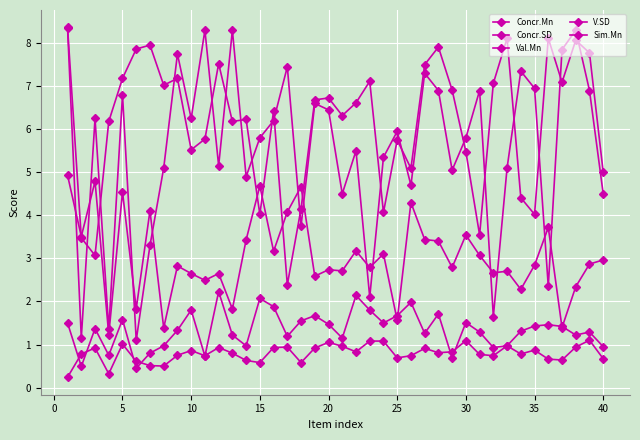

Reading left to right, what are all the values shown in this chart?

Concr.Mn: 4.9	3.5	4.8	1.2	4.5	1.8	4.1	1.4	2.8	2.6	2.5	2.6	1.8	3.4	4.7	3.2	4.1	4.7	2.6	2.7	2.7	3.2	2.8	3.1	1.6	4.3	3.4	3.4	2.8	3.5	3.1	2.7	2.7	2.3	2.8	3.7	1.4	2.3	2.9	3.0
Concr.SD: 0.2	0.8	0.9	0.3	1.0	0.6	0.5	0.5	0.8	0.9	0.7	0.9	0.8	0.6	0.6	0.9	0.9	0.6	0.9	1.1	1.0	0.8	1.1	1.1	0.7	0.7	0.9	0.8	0.8	1.1	0.8	0.7	1.0	0.8	0.9	0.7	0.6	0.9	1.1	0.7
Val.Mn: 8.3	1.1	6.2	1.4	6.8	1.1	3.3	5.1	7.8	6.2	8.3	5.2	8.3	4.9	5.8	6.2	7.5	3.8	6.6	6.5	4.5	5.5	2.1	5.3	6.0	4.7	7.3	6.9	5.0	5.8	6.9	1.6	5.1	7.3	7.0	2.4	7.8	8.3	6.9	4.5
V.SD: 1.5	0.5	1.4	0.8	1.6	0.5	0.8	1.0	1.3	1.8	0.7	2.2	1.2	1.0	2.1	1.9	1.2	1.6	1.7	1.5	1.1	2.1	1.8	1.5	1.7	2.0	1.3	1.7	0.7	1.5	1.3	0.9	1.0	1.3	1.4	1.5	1.4	1.2	1.3	0.9
Sim.Mn: 8.4	3.5	3.1	6.2	7.2	7.9	8.0	7.0	7.2	5.5	5.8	7.5	6.2	6.2	4.0	6.4	2.4	4.2	6.7	6.7	6.3	6.6	7.1	4.1	5.8	5.1	7.5	7.9	6.9	5.5	3.5	7.1	8.1	4.4	4.0	8.1	7.1	8.1	7.8	5.0